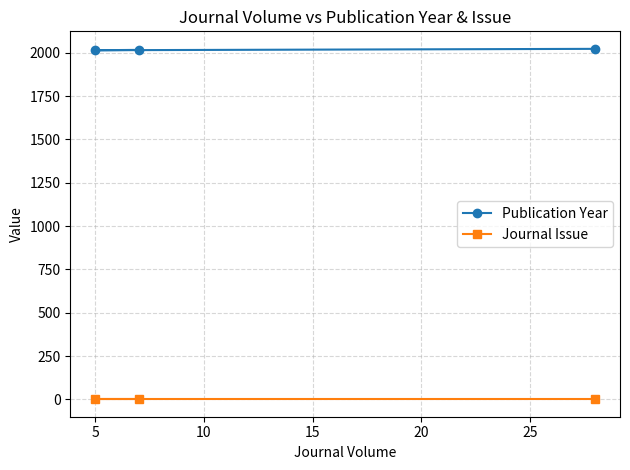

Does the chart have visible grid lines?

Yes